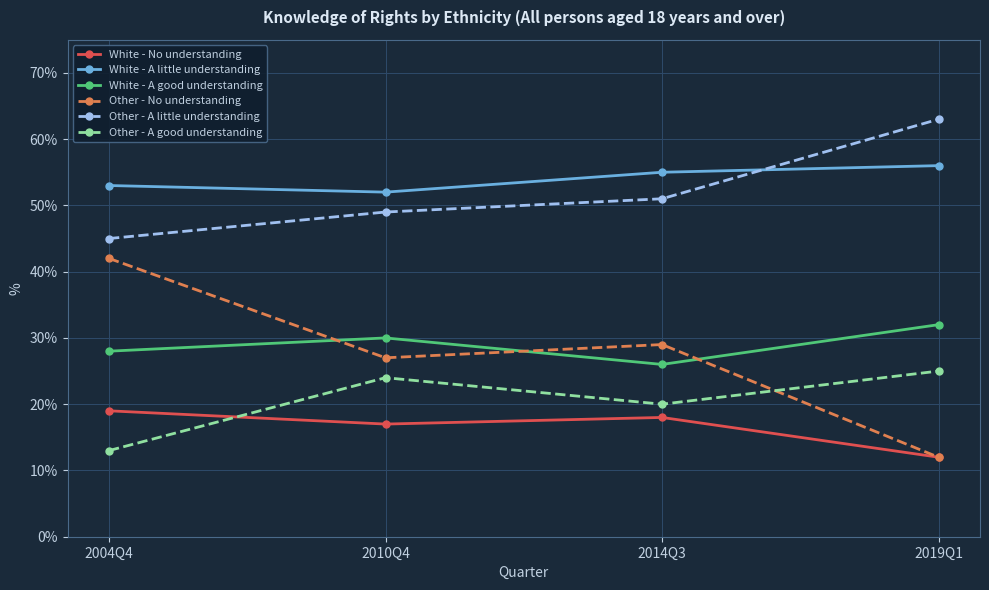

Which series has the widest spread of values?

Other - No understanding